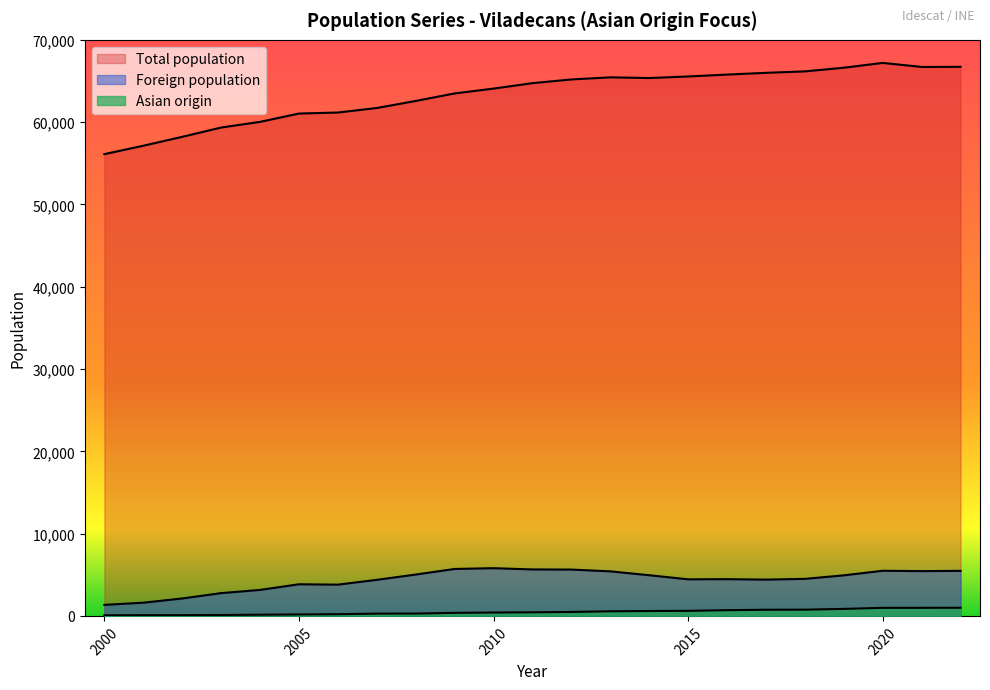

How many lines are shown in the chart?

3